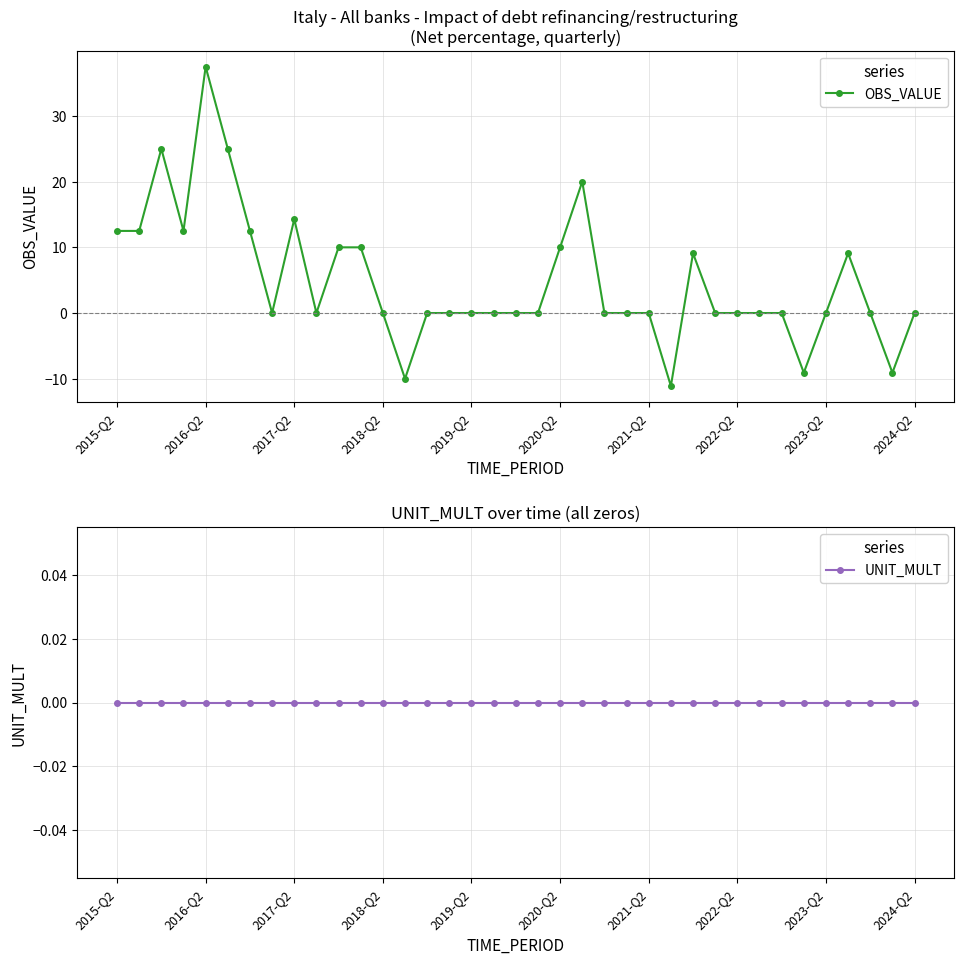

What are all the series names shown in the legend?

OBS_VALUE, UNIT_MULT